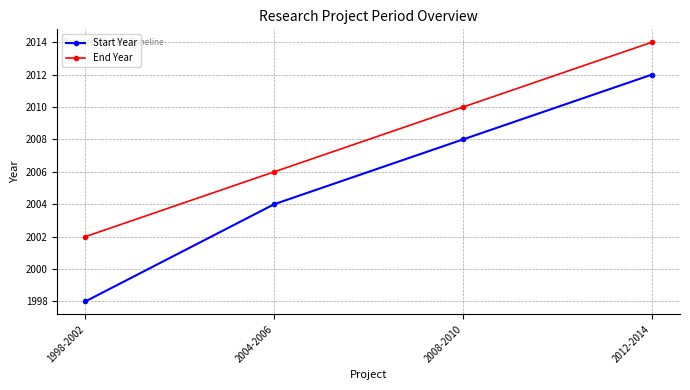

How many categories are shown in the chart?

4